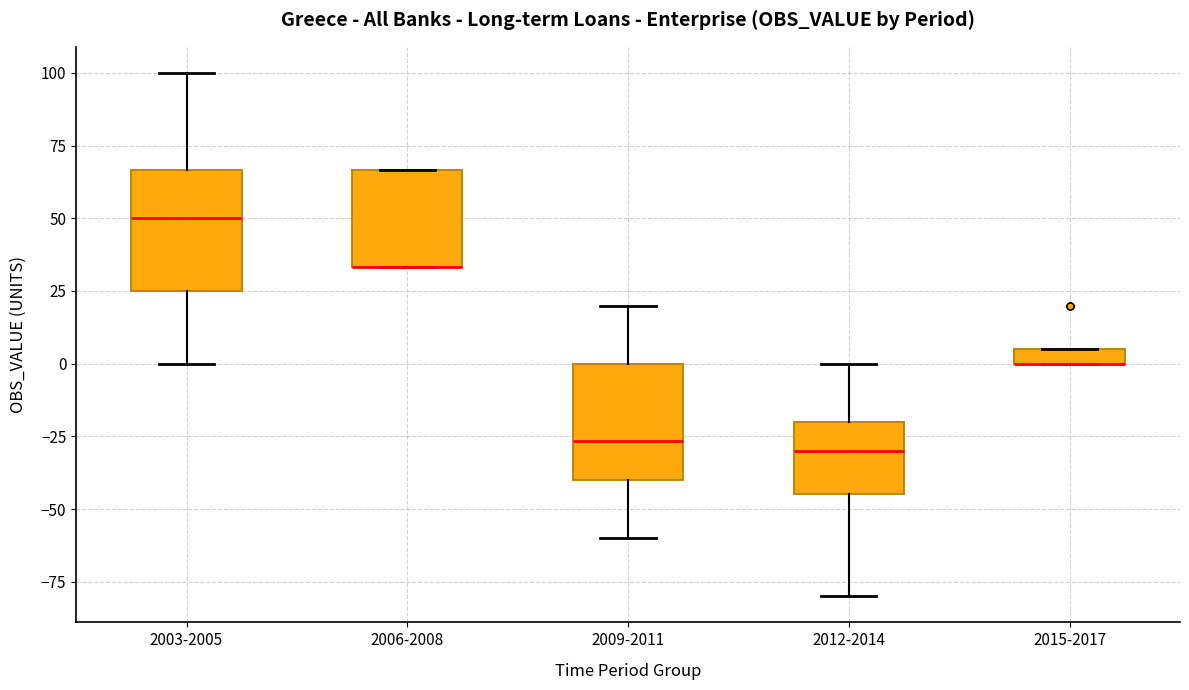

Where does the median line of the box for 2003-2005 sit on the y-axis? The values are not printed on the chart, so give them approximately, as read against the axis.

50